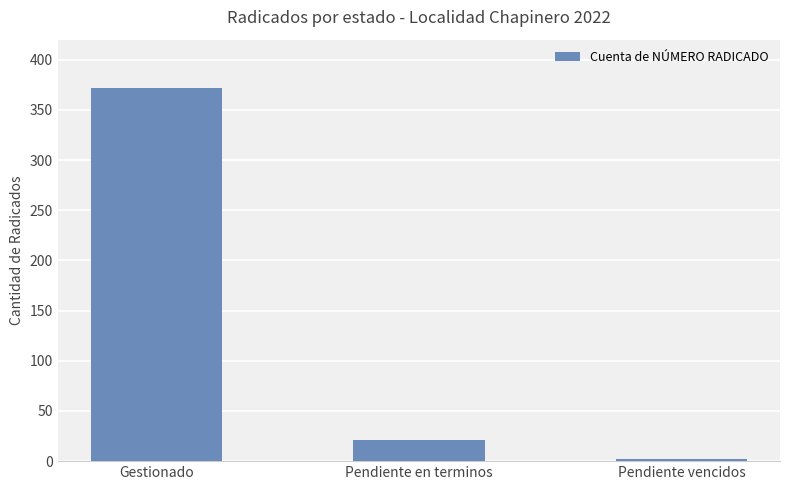

Rank the categories by value from highest to lowest.

Gestionado, Pendiente en terminos, Pendiente vencidos